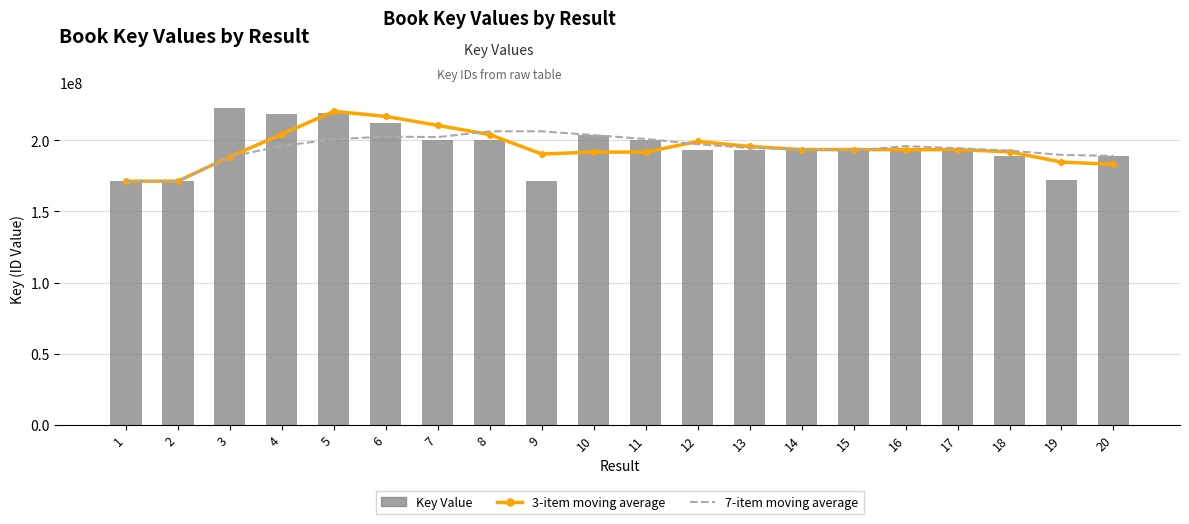

Which series has the largest range (max minus min)?

Key Value